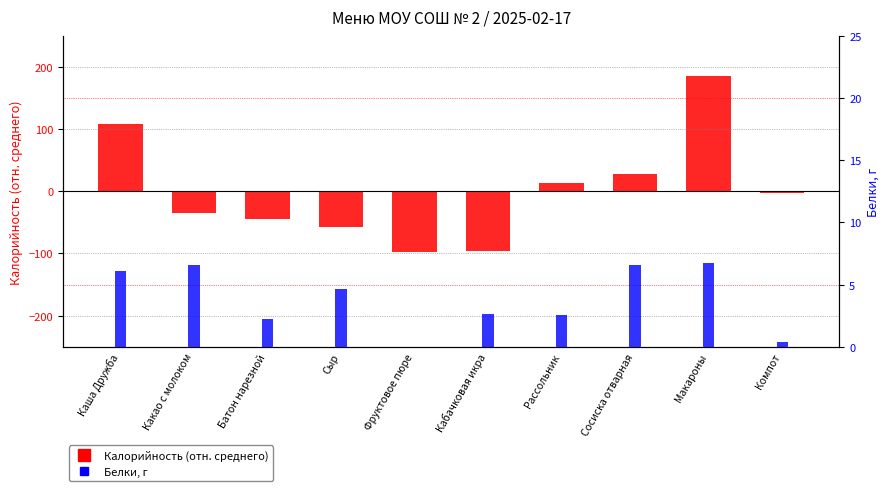

What position from the right is Фруктовое пюре?

6